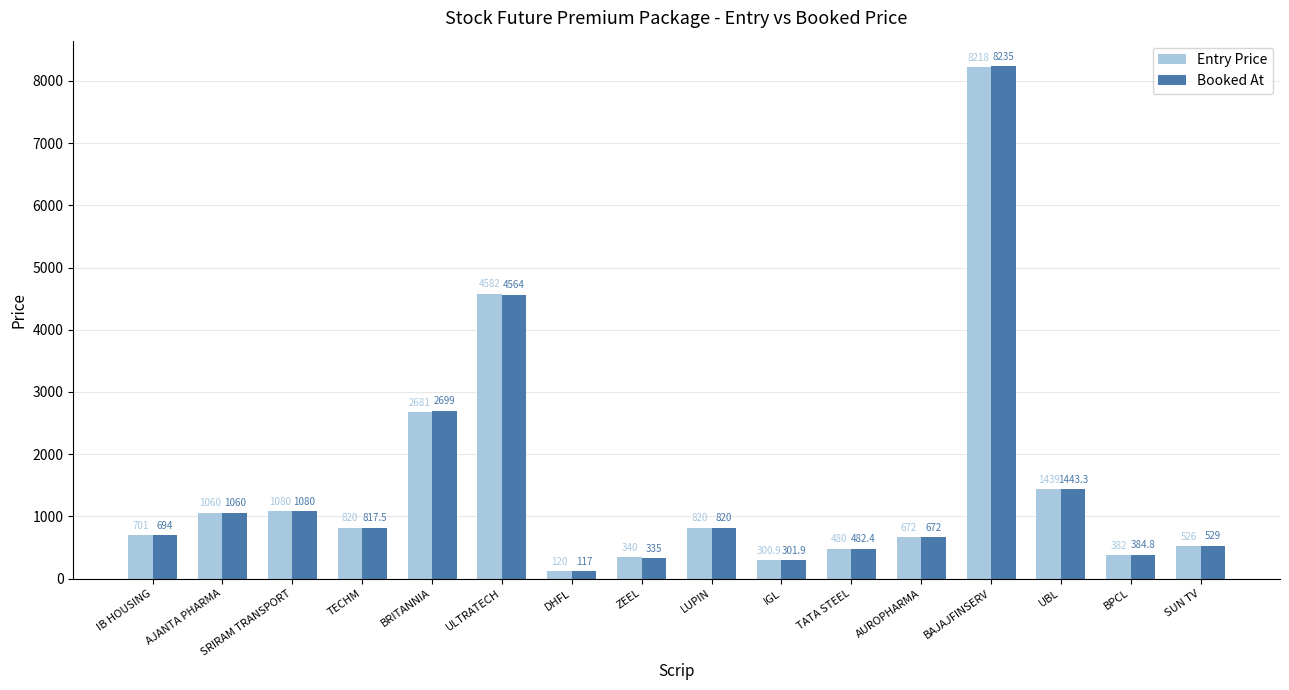

The value of Entry Price at ULTRATECH is 7703.3. True or false?

False